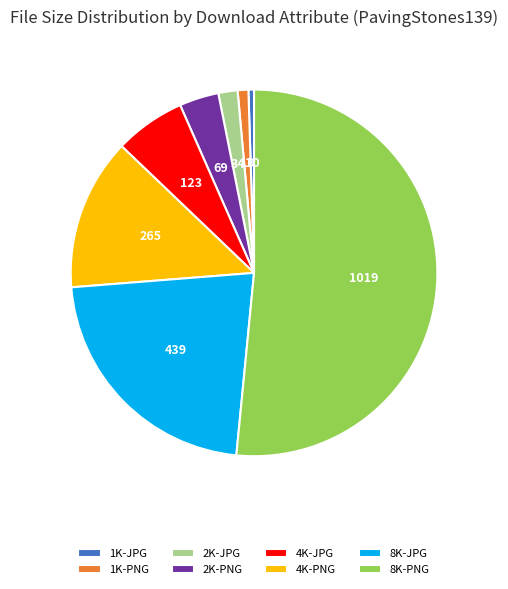

What is the majority slice?

8K-PNG